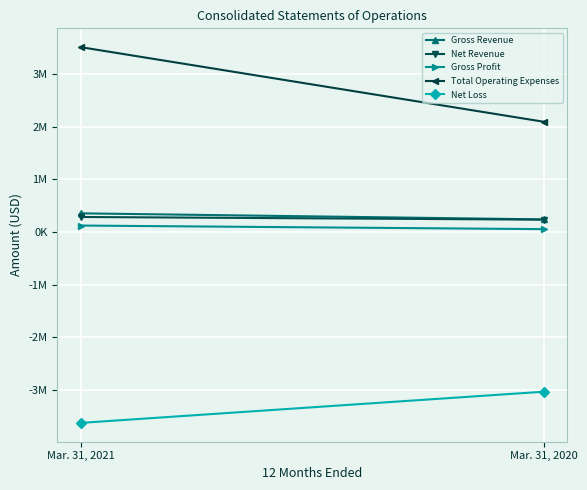

Which label corresponds to the largest value in the chart?

Mar. 31, 2021